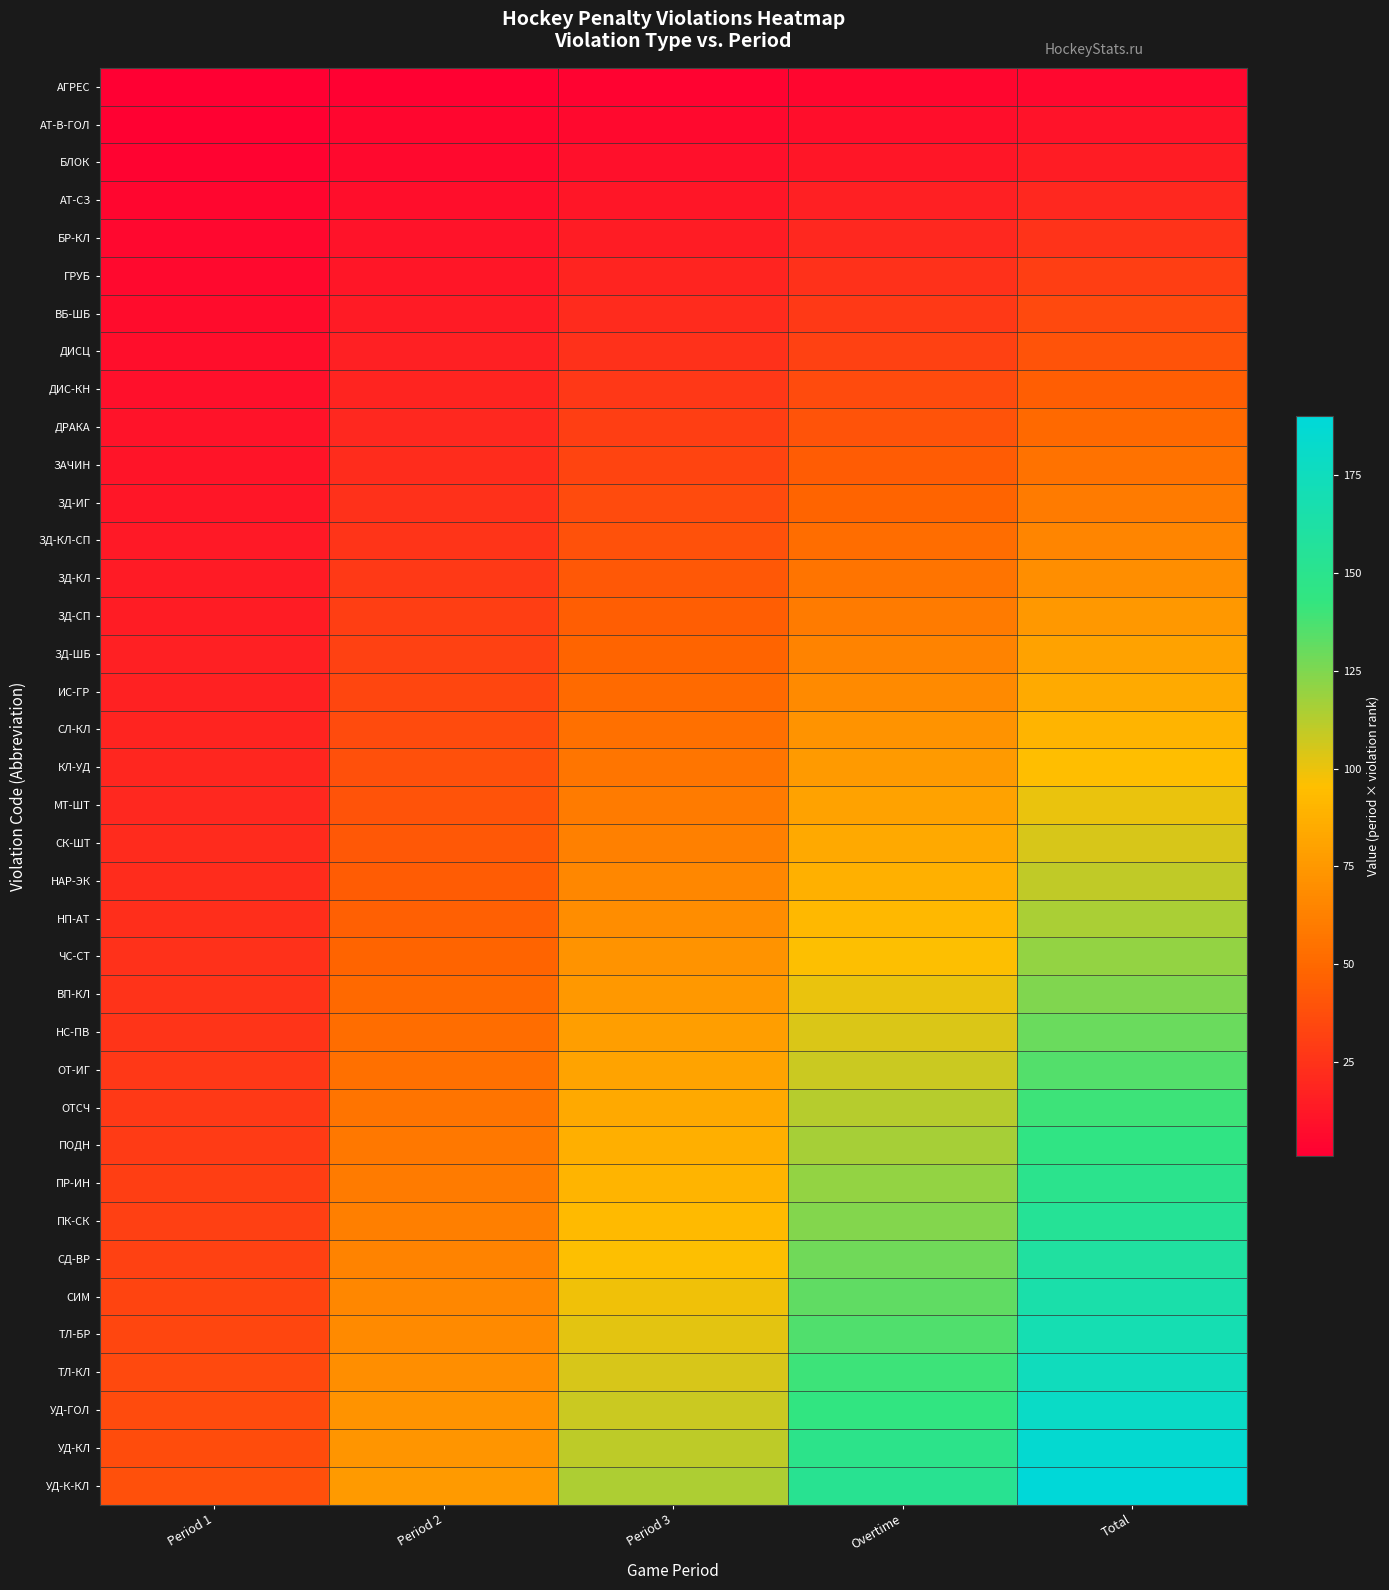

What is the difference between the highest and lowest values at Total?

185